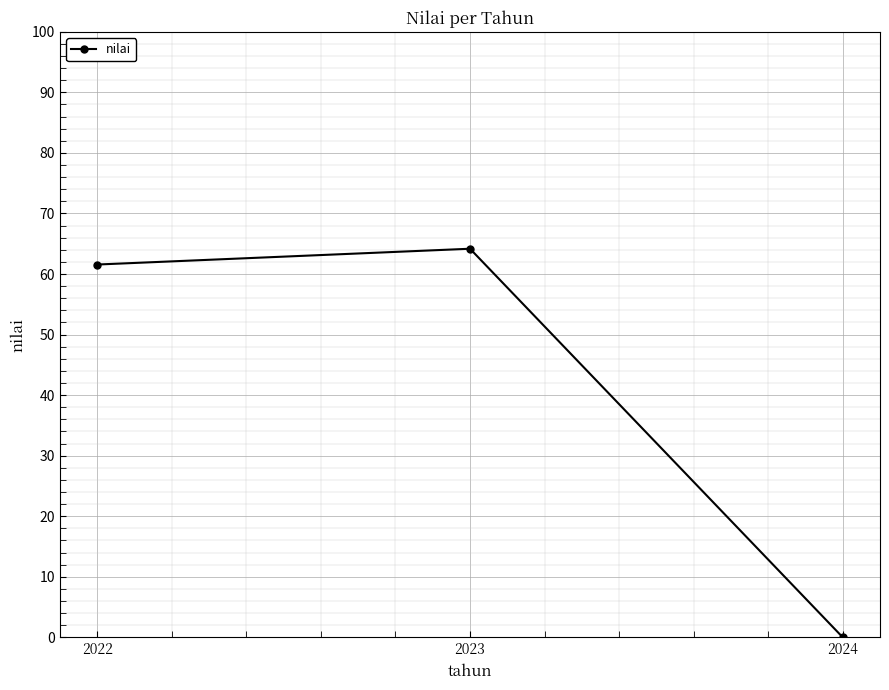

Which has a higher value, 2022 or 2023?

2023